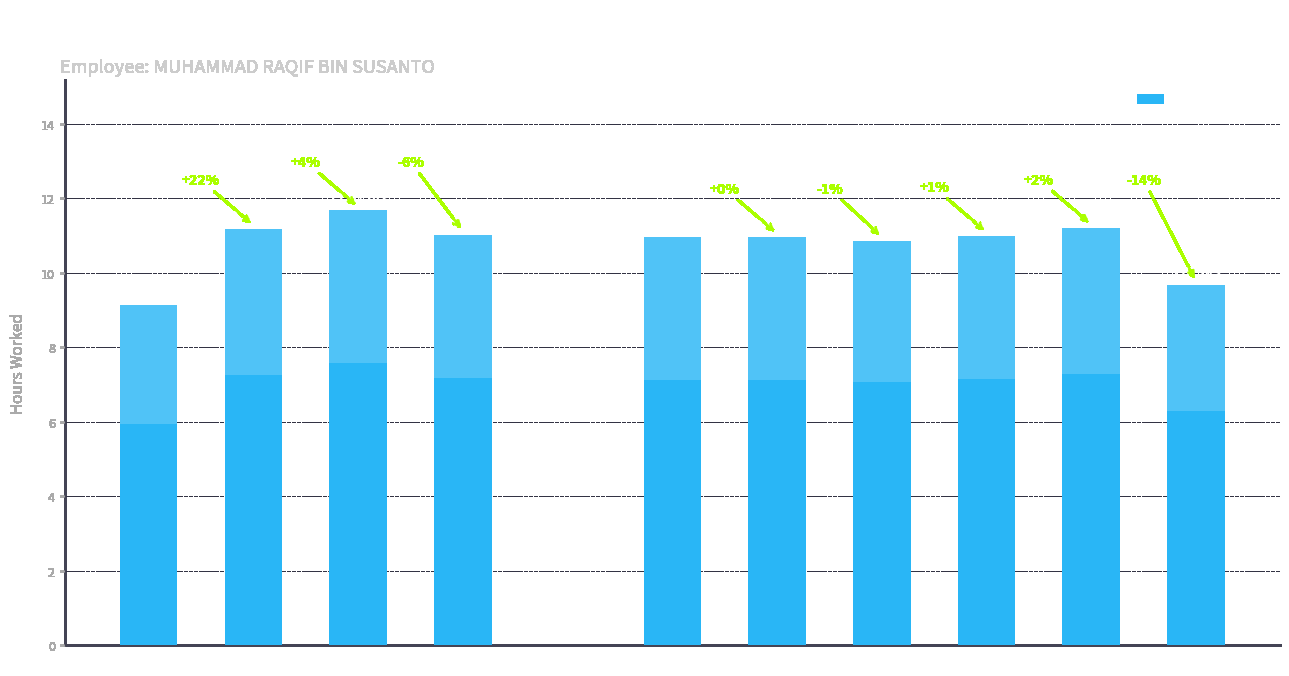

What is the average value?

9.8